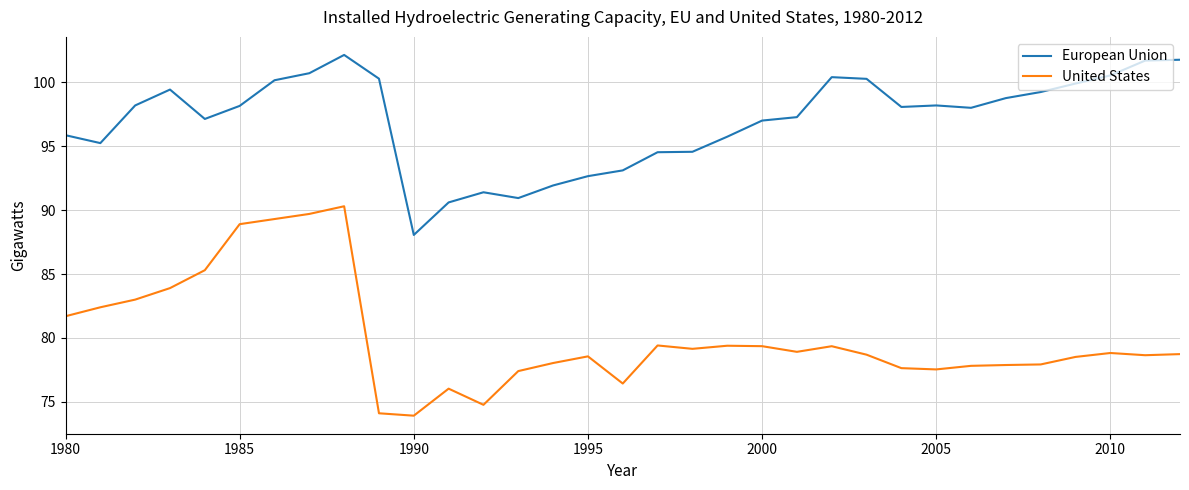

Which series has the largest total across all categories?

European Union